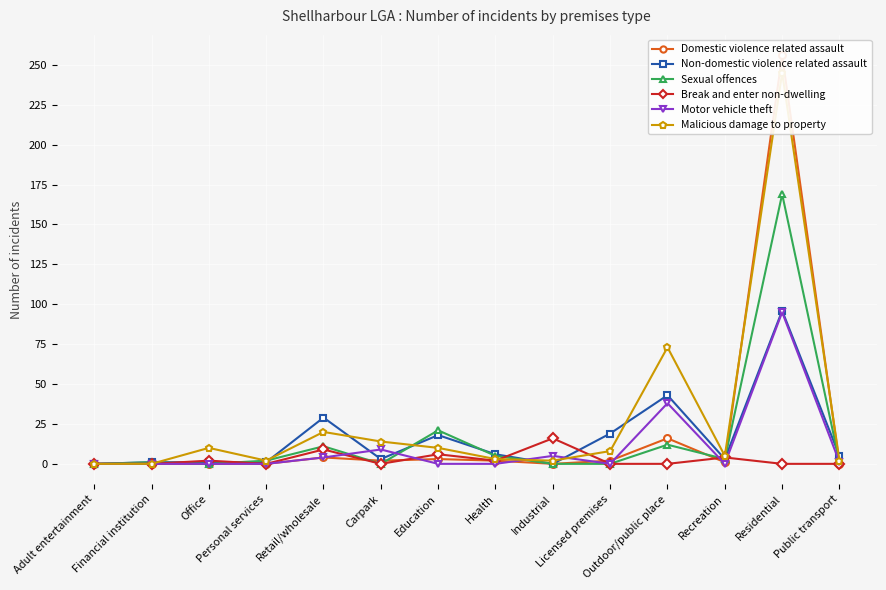

The value of Break and enter non-dwelling at Retail/wholesale is 9. True or false?

True